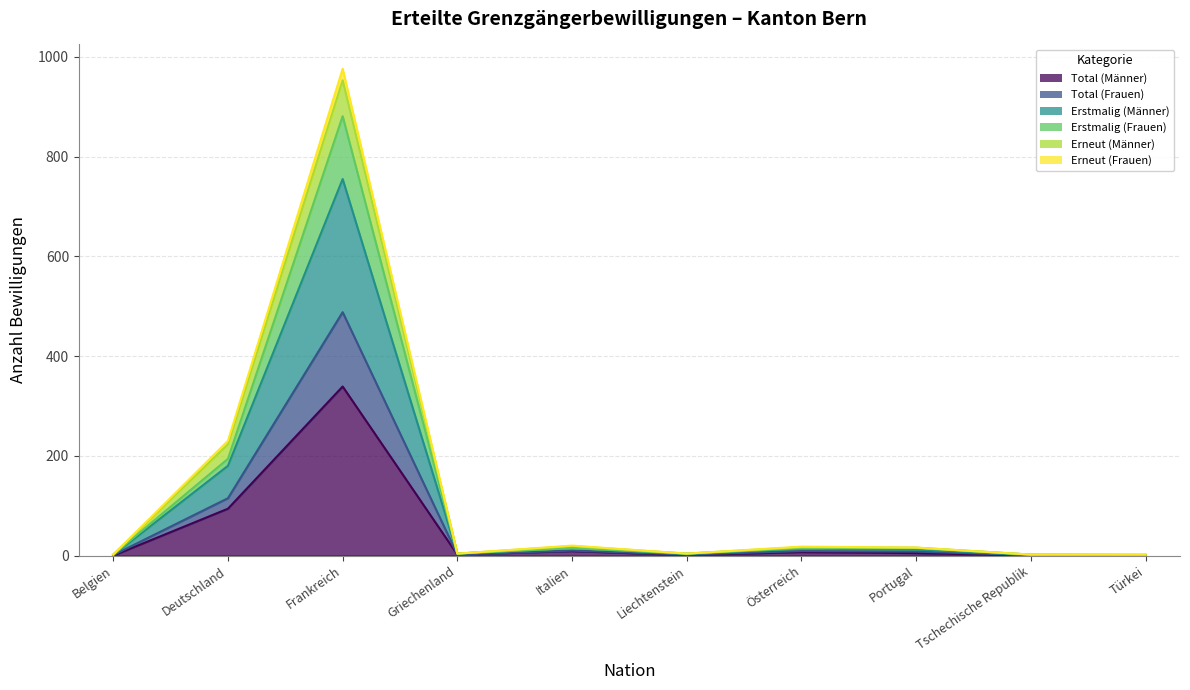

What is the highest value of the Total (Männer) series?

339